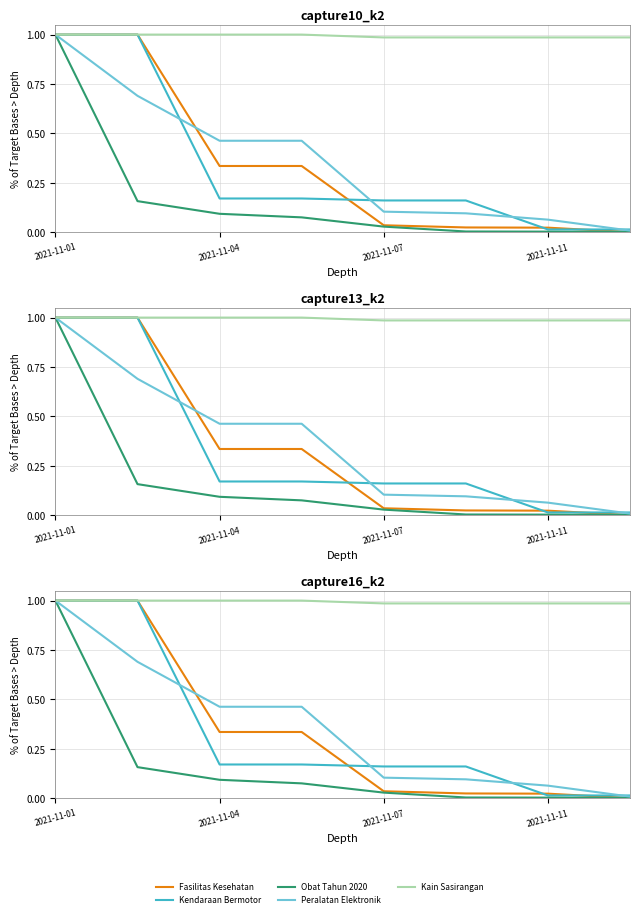

What is the difference between the maximum and minimum values in the Kendaraan Bermotor series?

1.0